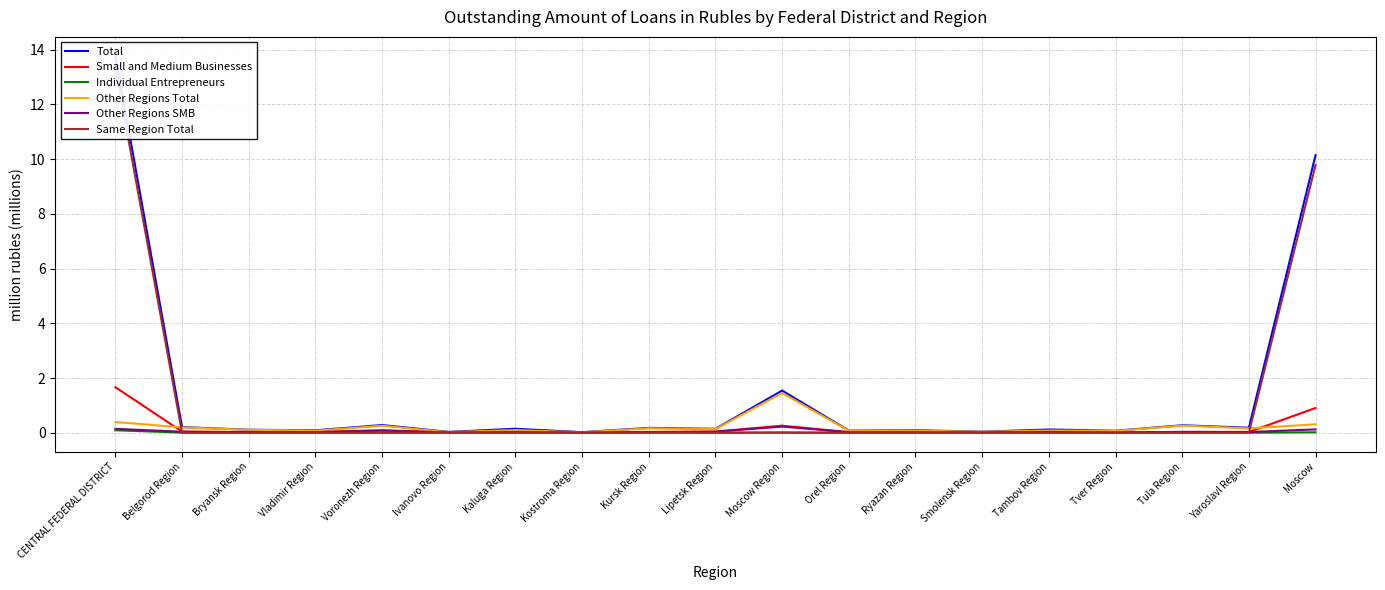

Reading left to right, list all the values displayed in this chart.

Total: 13.8	0.2	0.1	0.1	0.3	0.0	0.1	0.0	0.2	0.1	1.5	0.1	0.1	0.0	0.1	0.1	0.3	0.2	10.1
Small and Medium Businesses: 1.7	0.0	0.0	0.0	0.1	0.0	0.0	0.0	0.0	0.0	0.3	0.0	0.0	0.0	0.0	0.0	0.0	0.0	0.9
Individual Entrepreneurs: 0.1	0.0	0.0	0.0	0.0	0.0	0.0	0.0	0.0	0.0	0.0	0.0	0.0	0.0	0.0	0.0	0.0	0.0	0.0
Other Regions Total: 0.4	0.2	0.1	0.1	0.3	0.0	0.1	0.0	0.2	0.1	1.5	0.1	0.1	0.0	0.1	0.1	0.3	0.2	0.3
Other Regions SMB: 0.1	0.0	0.0	0.0	0.1	0.0	0.0	0.0	0.0	0.0	0.2	0.0	0.0	0.0	0.0	0.0	0.0	0.0	0.1
Same Region Total: 13.3	0.0	0.0	0.0	0.0	0.0	0.0	0.0	0.0	0.0	0.0	0.0	0.0	0.0	0.0	0.0	0.0	0.0	9.8